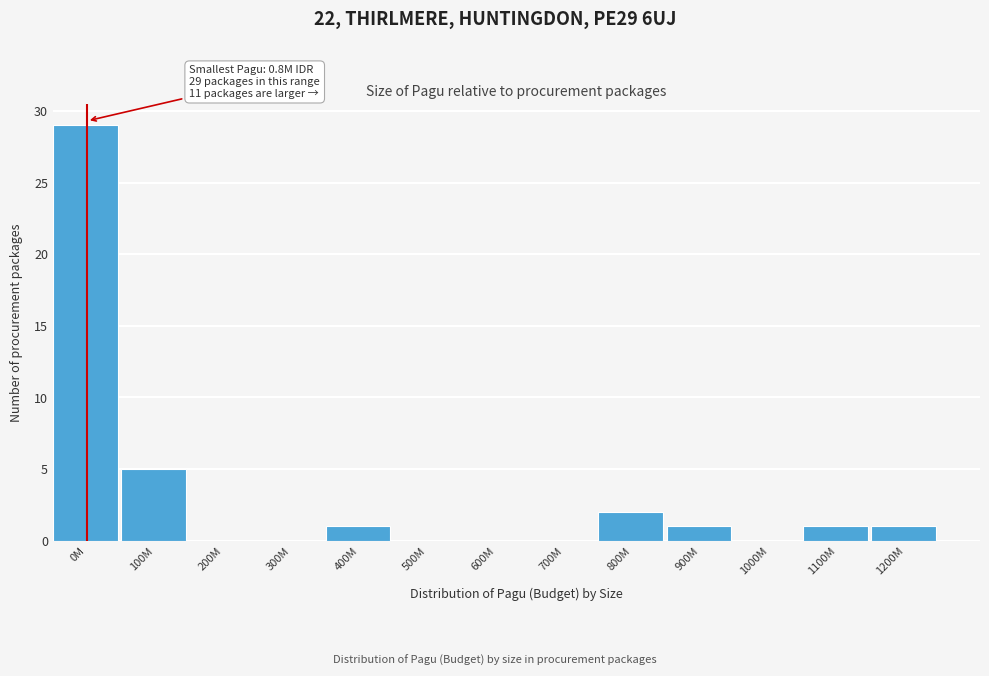

Reading left to right, extract all data points from this chart.

0M=29	100M=5	200M=0	300M=0	400M=1	500M=0	600M=0	700M=0	800M=2	900M=1	1000M=0	1100M=1	1200M=1